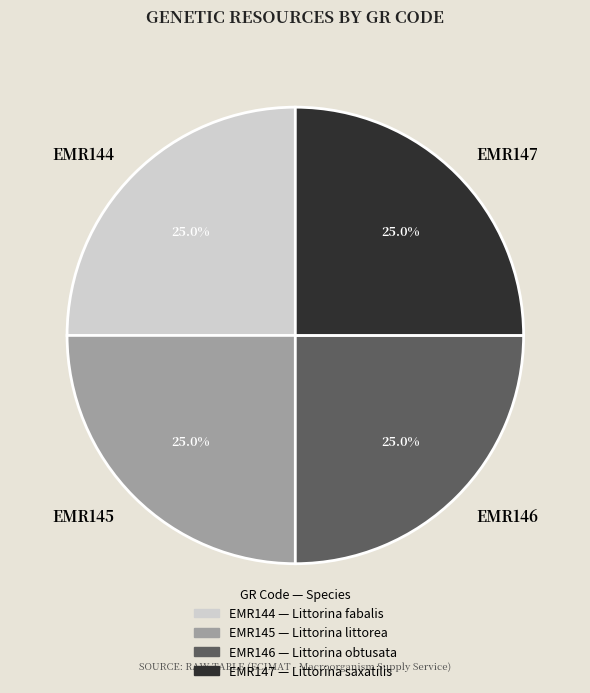

Count the number of slices in the pie.

4